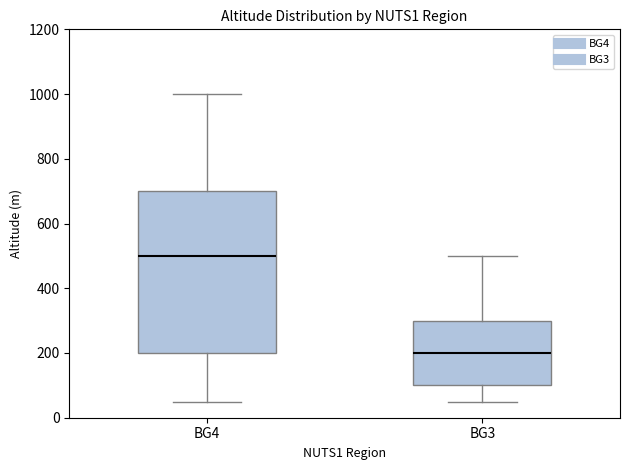

Where is the lower edge of the box for BG4 on the y-axis? The values are not printed on the chart, so give them approximately, as read against the axis.

200